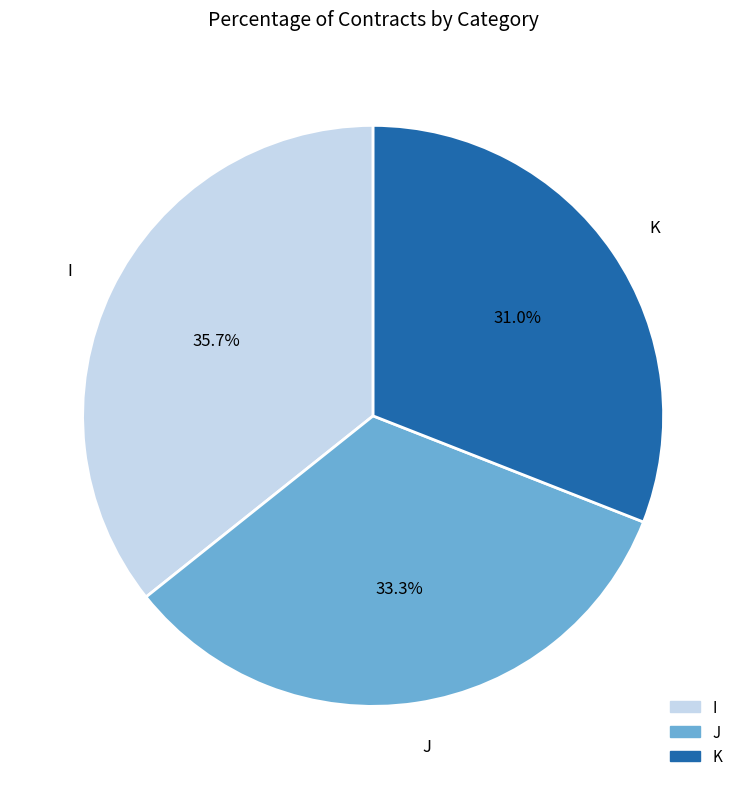

How many slices are in this pie chart?

3